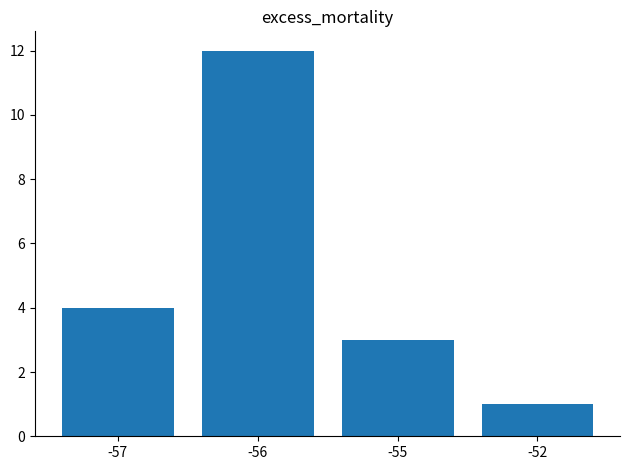

What is the sum of the values at -56 and -57?

16